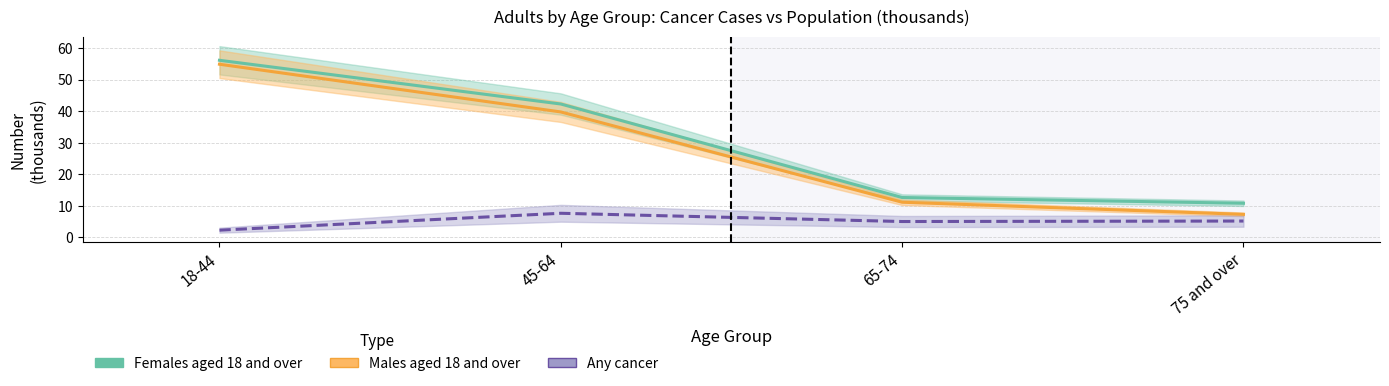

At which label does Any cancer reach its peak?

45-64